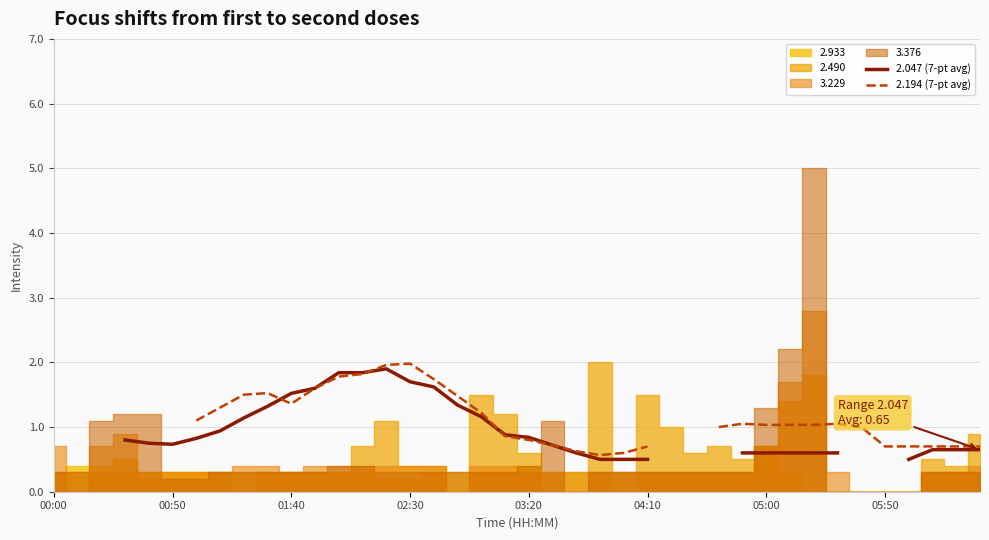

What is the difference between the highest and lowest values at 14?

0.1